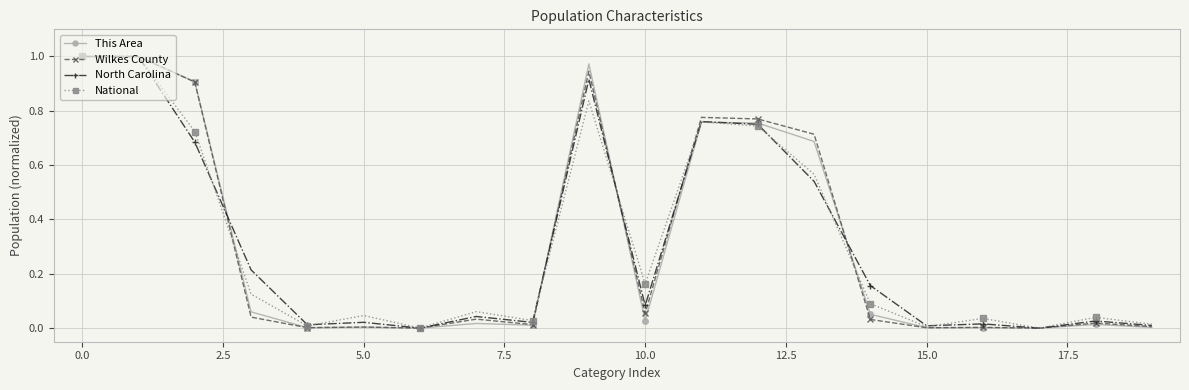

True or false: National has more than 1 interior local peaks.

True